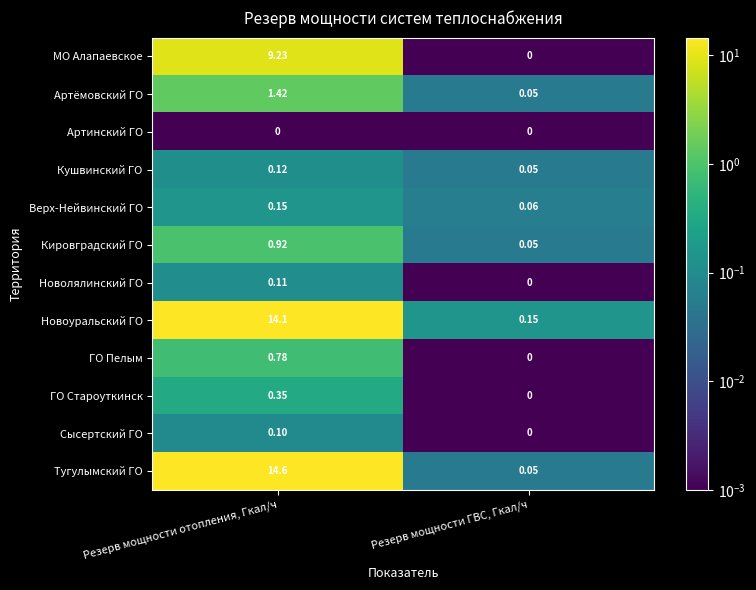

At which label does Артёмовский ГО first exceed 1?

Резерв мощности отопления, Гкал/ч